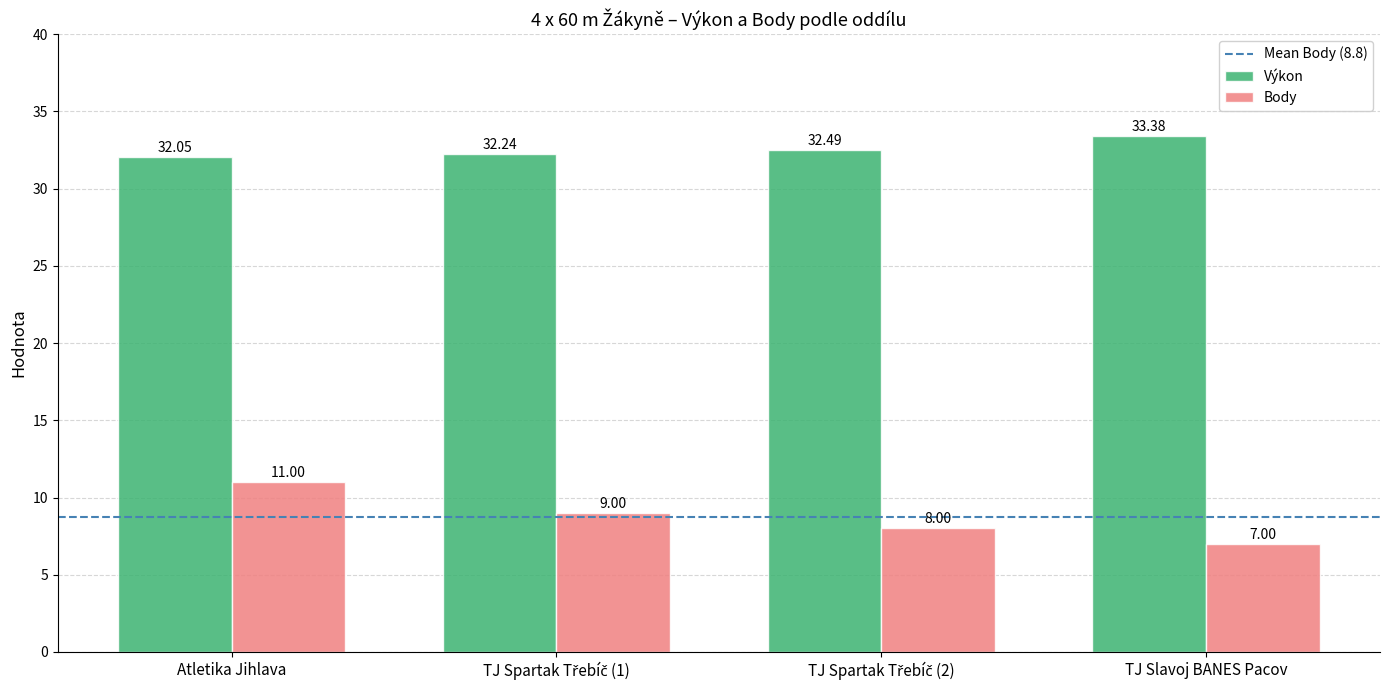

Which series changed the most between Atletika Jihlava and TJ Slavoj BANES Pacov?

Body